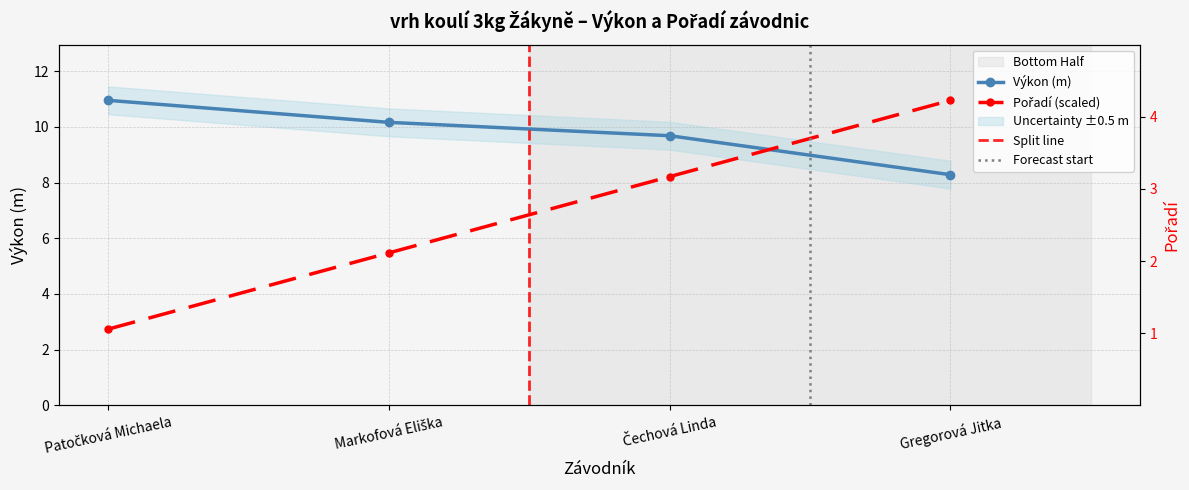

Between which two adjacent categories do Výkon and Pořadí first intersect?

Čechová Linda and Gregorová Jitka